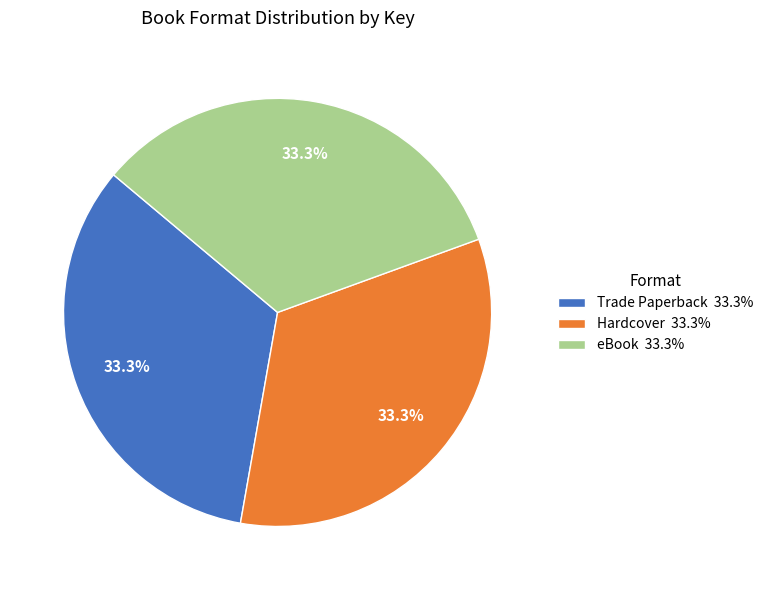

Combined, what portion of the pie is Hardcover 33.3% and eBook 33.3%?

66.7%